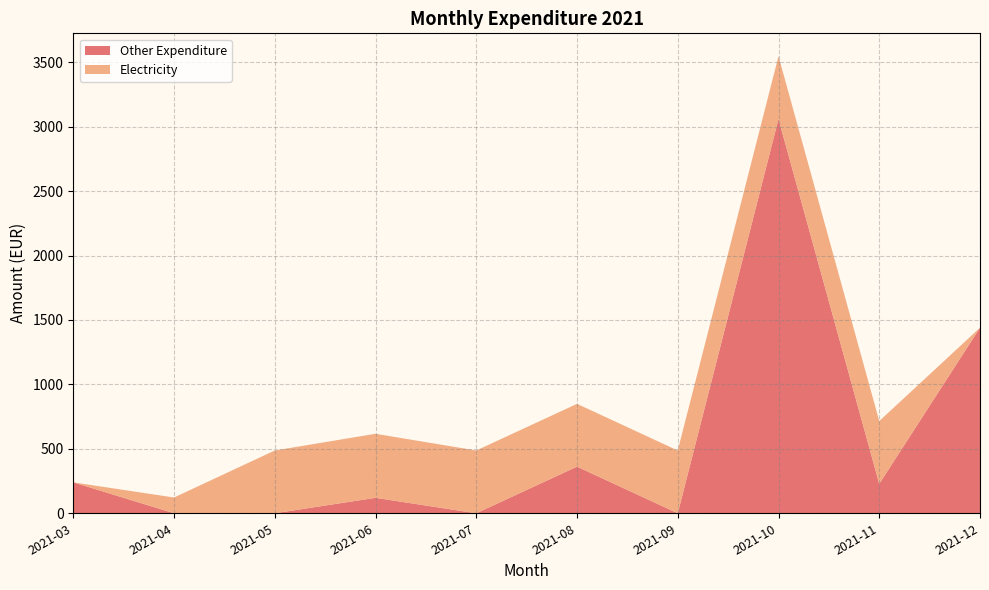

What is the total value across all series at 2021-05?

487.2